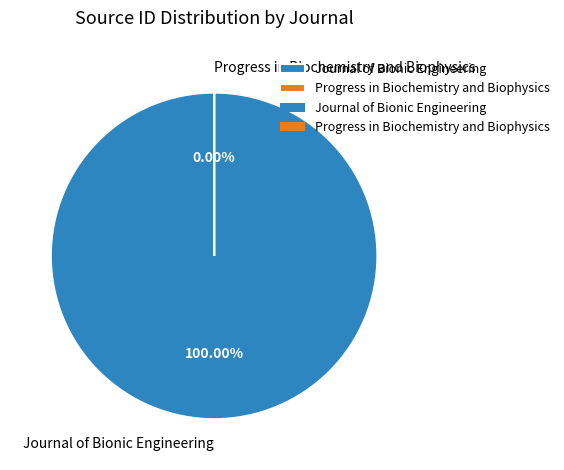

The Progress in Biochemistry and Biophysics slice represents 6% of the pie. True or false?

False